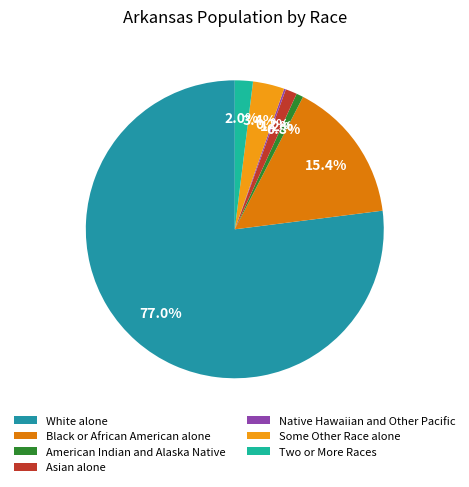

What is the largest slice in the pie chart?

White alone